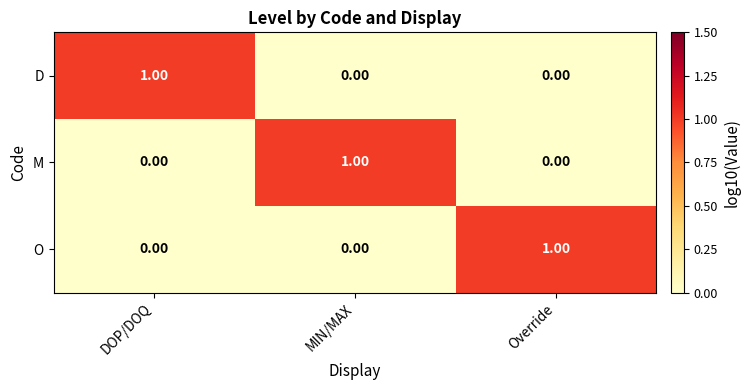

At how many categories does at least one series exceed 0?

3